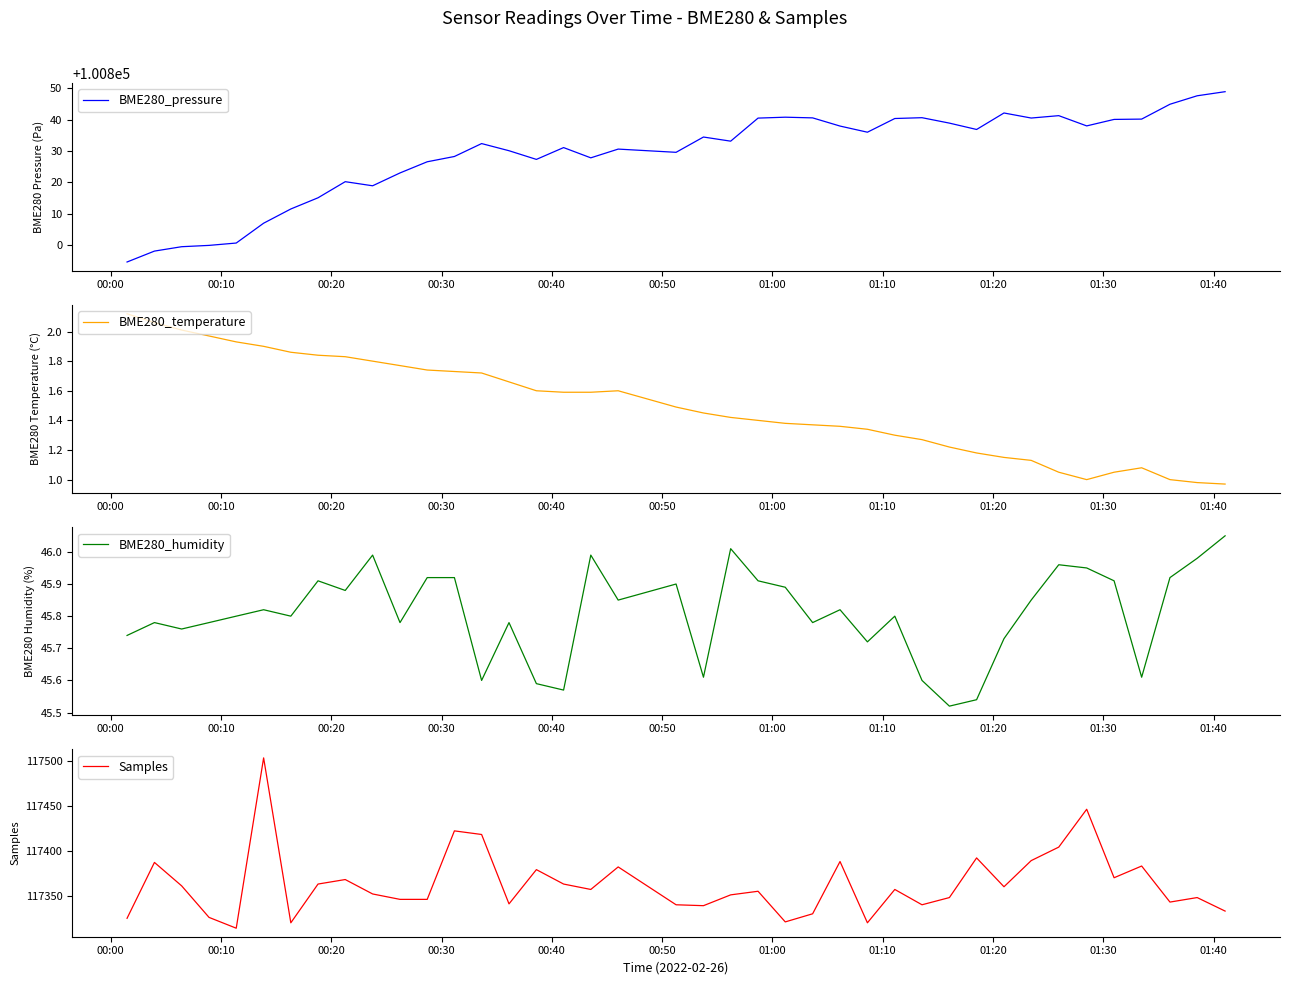

True or false: BME280_pressure and BME280_temperature cross at least once.

False